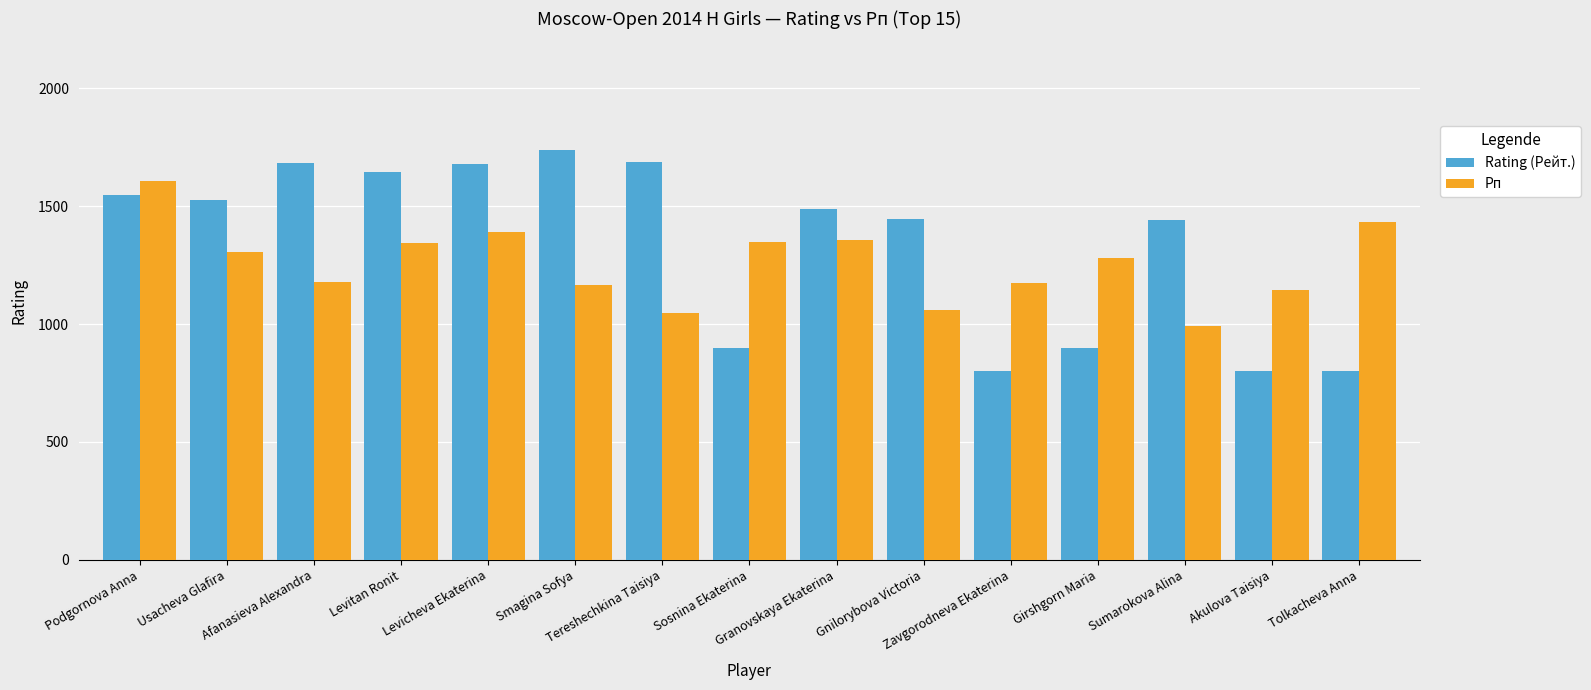

What is the sum of the Рп values at Podgornova Anna and Smagina Sofya?

2777